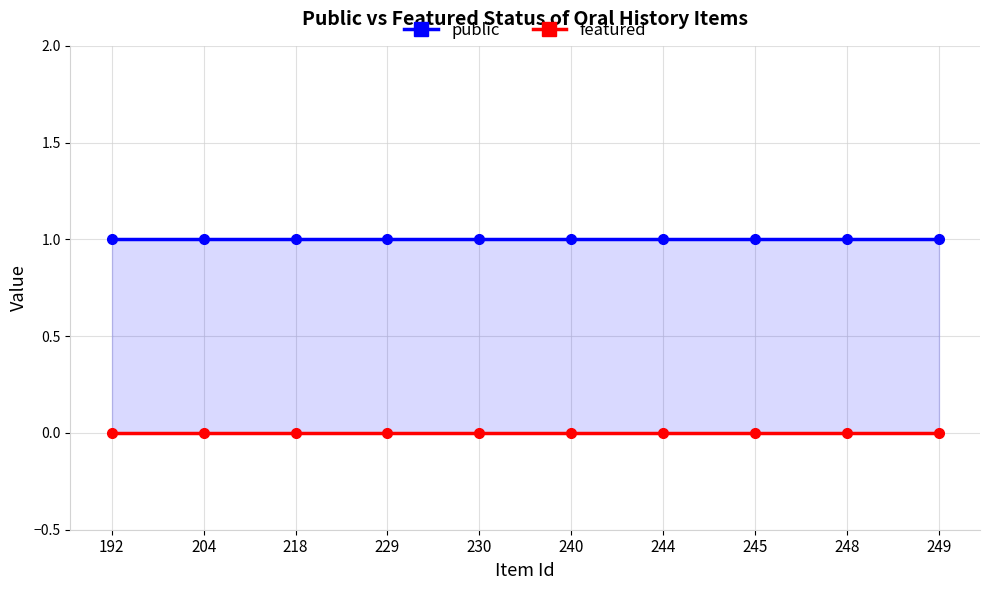

Which series has the largest range (max minus min)?

public